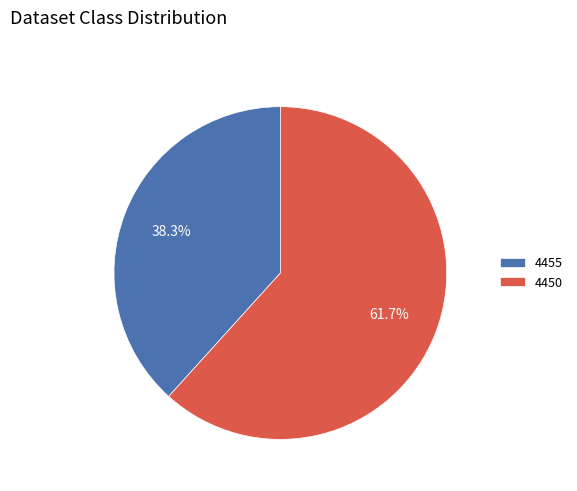

Does any single category account for the majority?

Yes